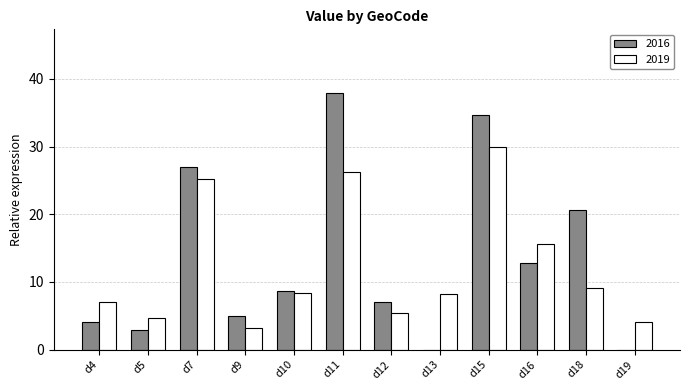

What is the difference between the 2019 values at d11 and d19?

22.2